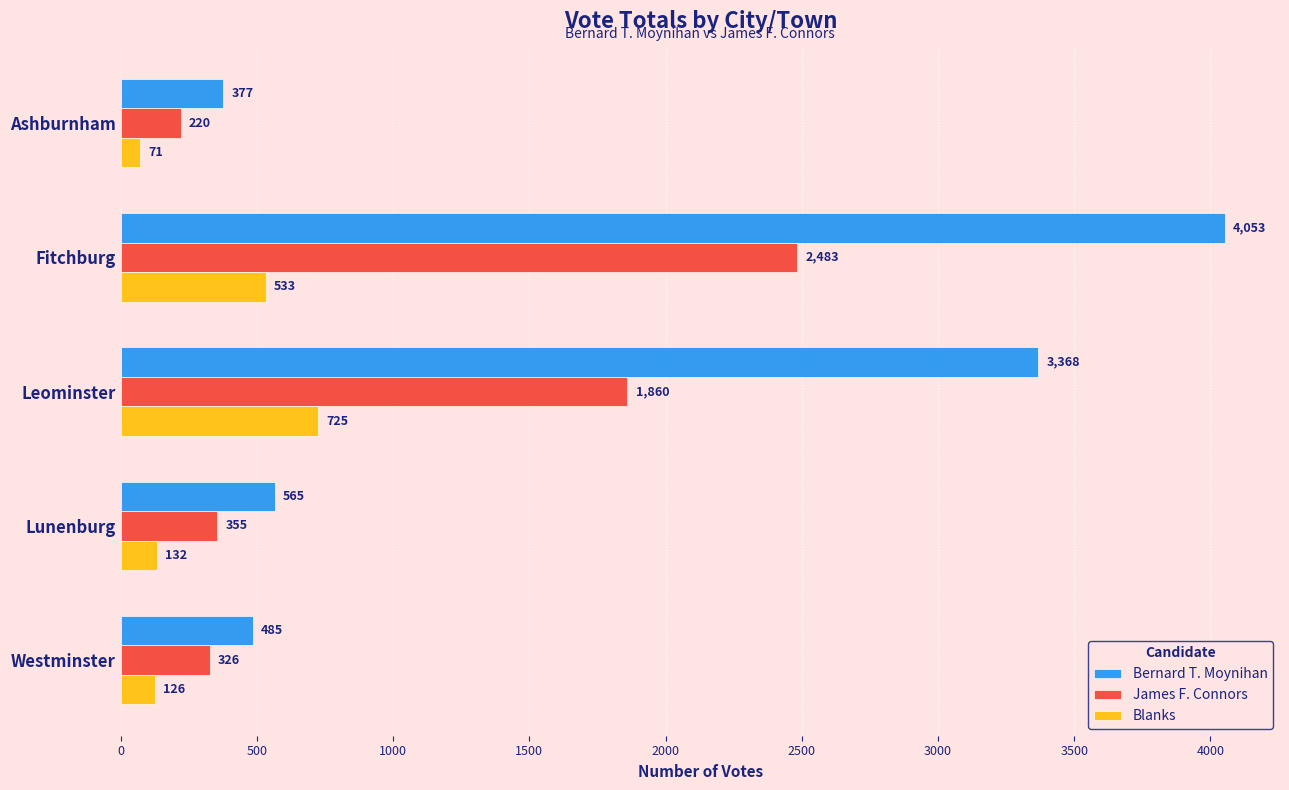

Which series has the widest spread of values?

Bernard T. Moynihan